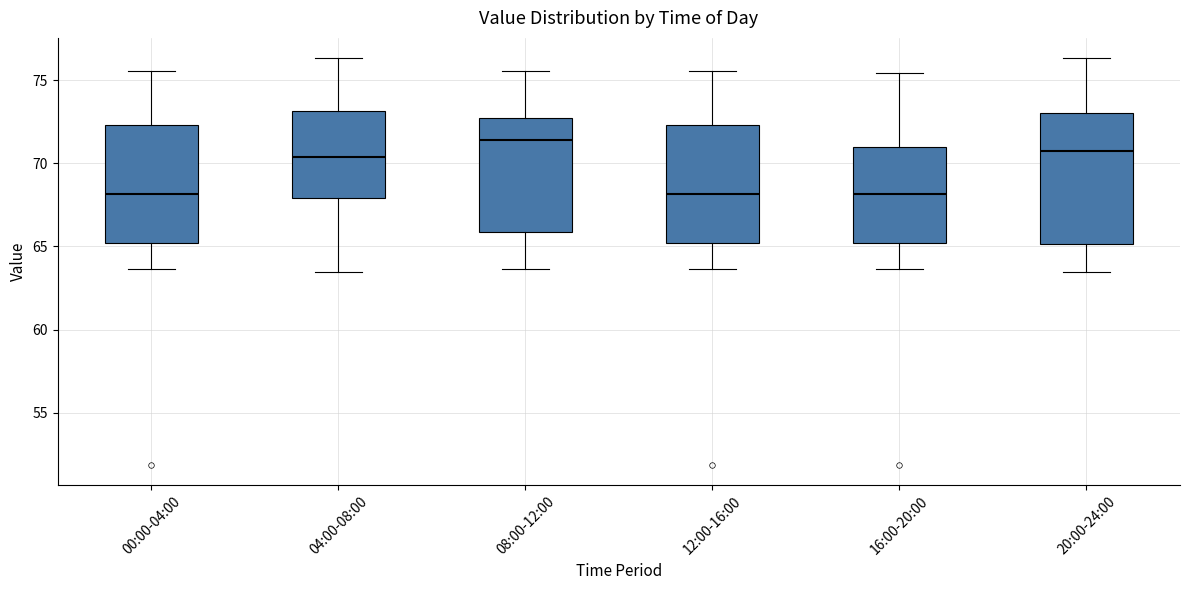

Reading left to right, read every box against the y-axis: the position of its median line, the range the box covers, and the ends of its whiskers. The values are not printed on the chart, so give them approximately, as read against the axis.

00:00-04:00: median 68.0, box 65.0 to 72.5, whiskers 63.5 to 75.5
04:00-08:00: median 70.5, box 68.0 to 73.0, whiskers 63.5 to 76.5
08:00-12:00: median 71.5, box 66.0 to 72.5, whiskers 63.5 to 75.5
12:00-16:00: median 68.0, box 65.0 to 72.5, whiskers 63.5 to 75.5
16:00-20:00: median 68.0, box 65.0 to 71.0, whiskers 63.5 to 75.5
20:00-24:00: median 70.5, box 65.0 to 73.0, whiskers 63.5 to 76.5